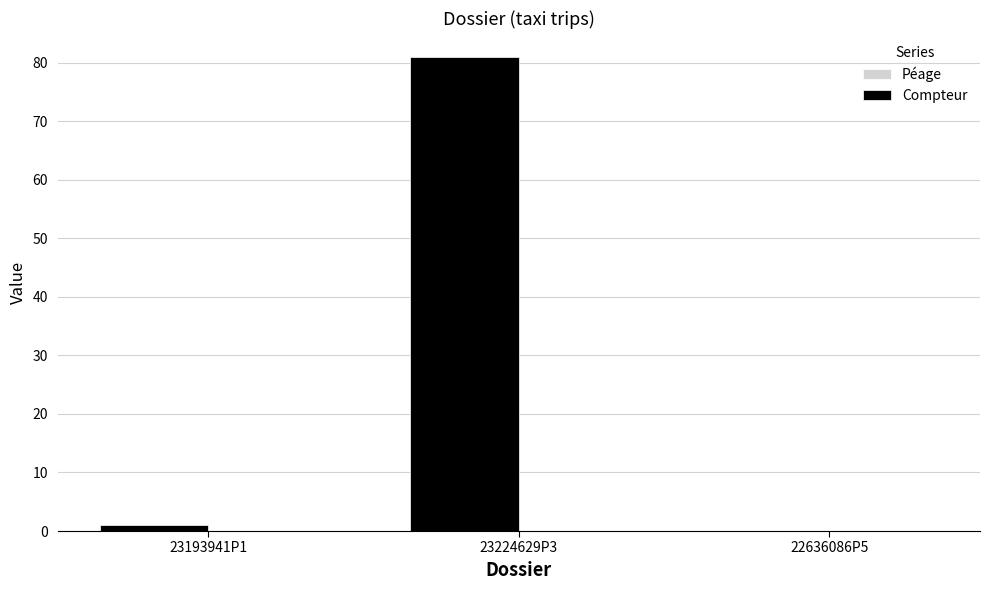

Reading left to right, list all the values displayed in this chart.

23193941P1=1	23224629P3=81	22636086P5=0